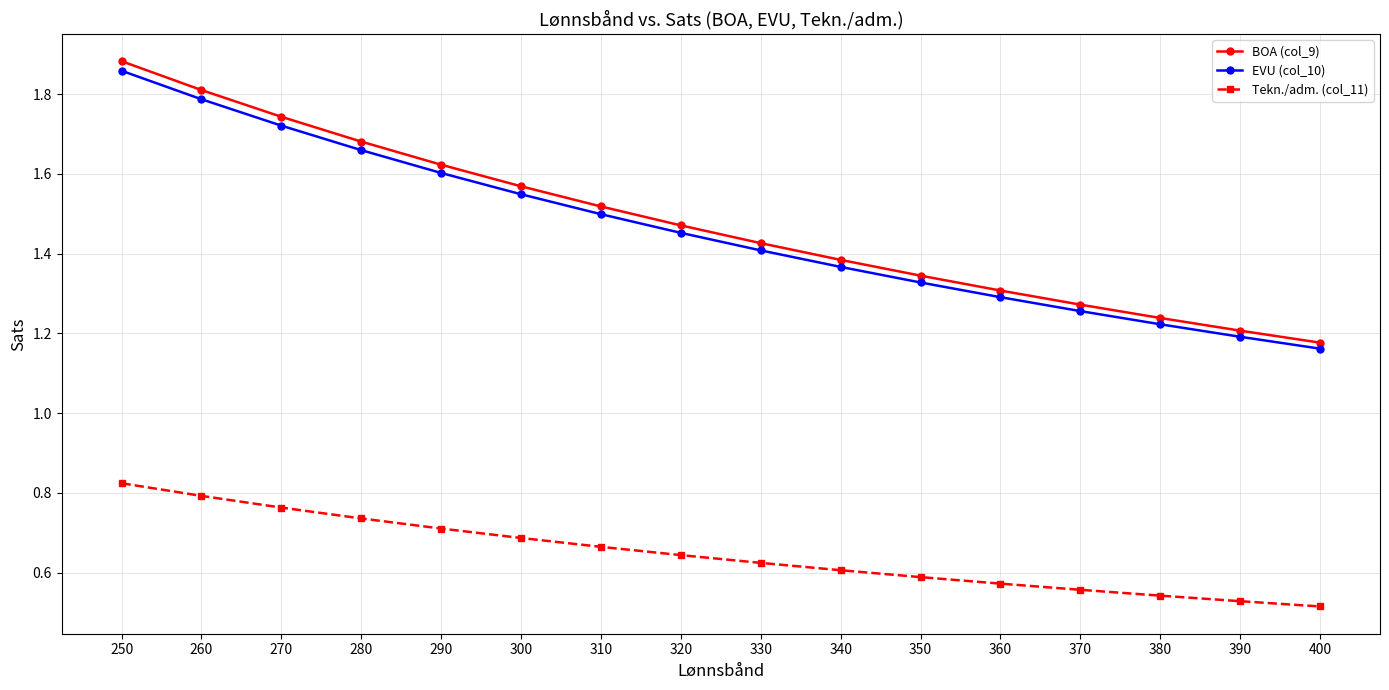

Count the number of categories in the chart.

16